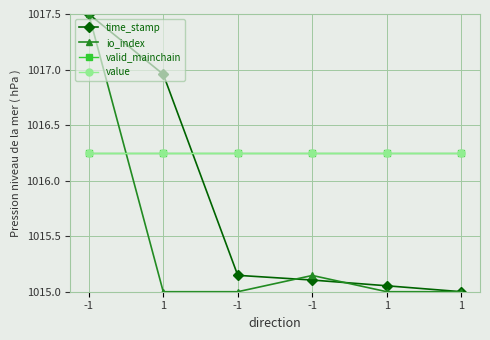

Is this an area chart (filled region under the line)?

No